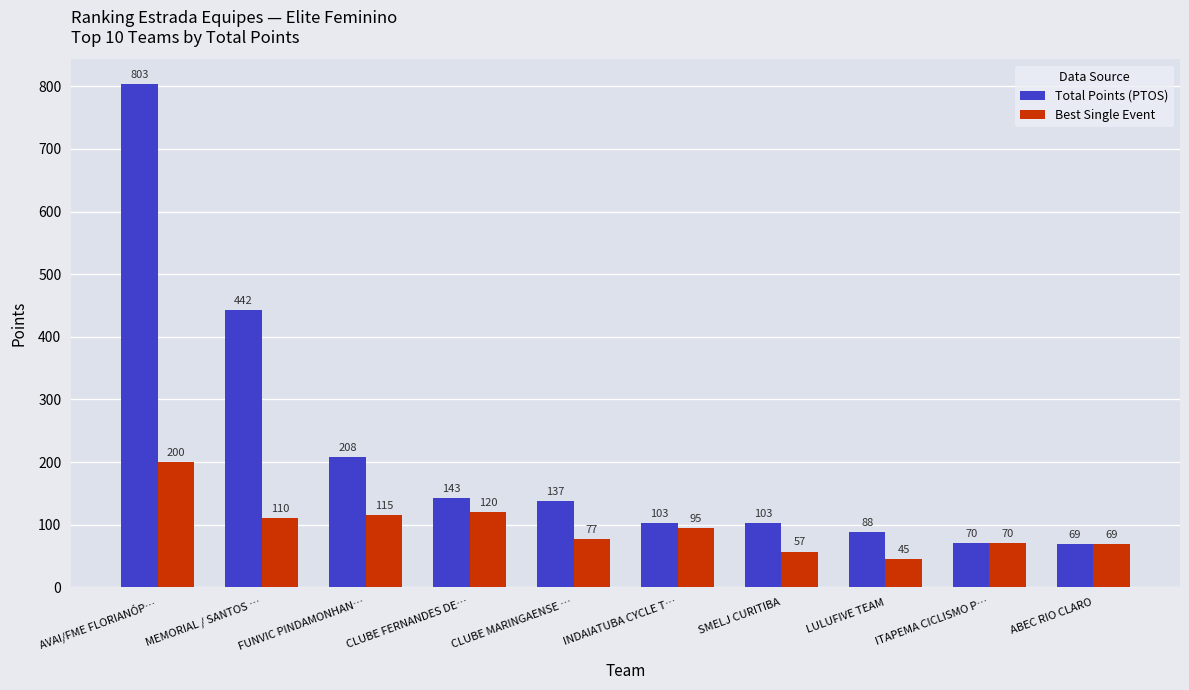

How many bars are there in each group?

2